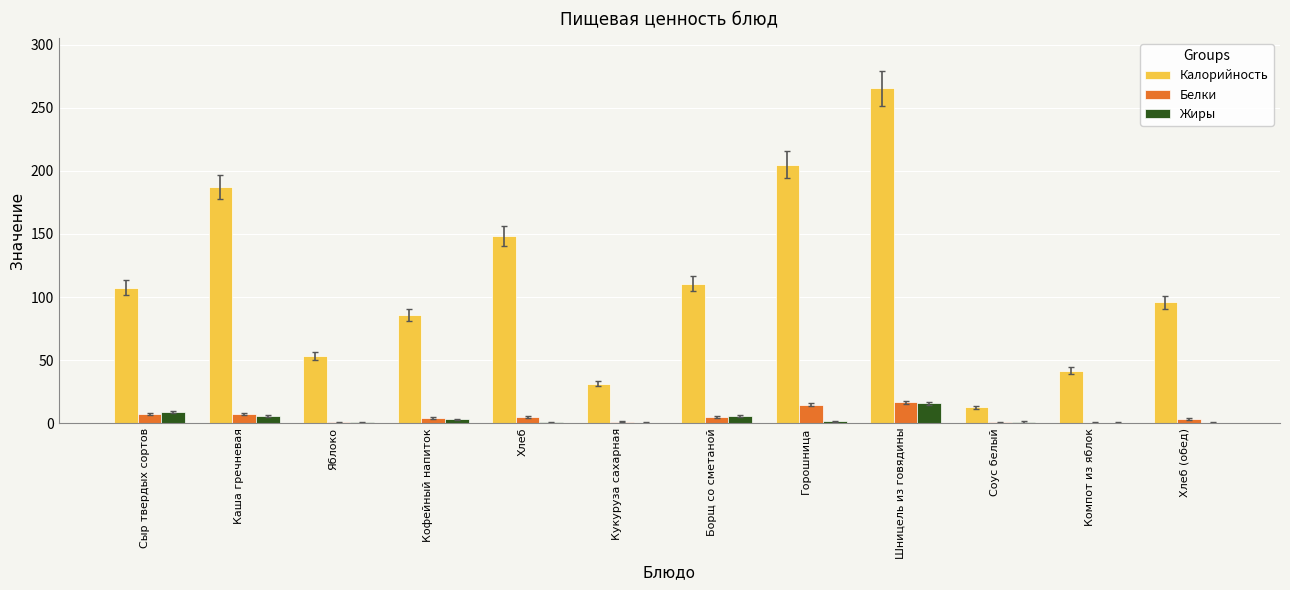

Does the chart contain stacked bars?

No